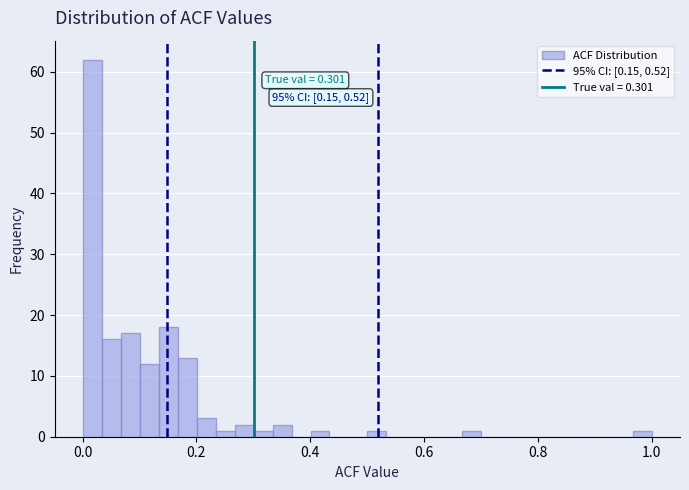

Around what value on the x-axis is the tallest bar? Give the approximate position of its centre, as read against the axis.

0.02